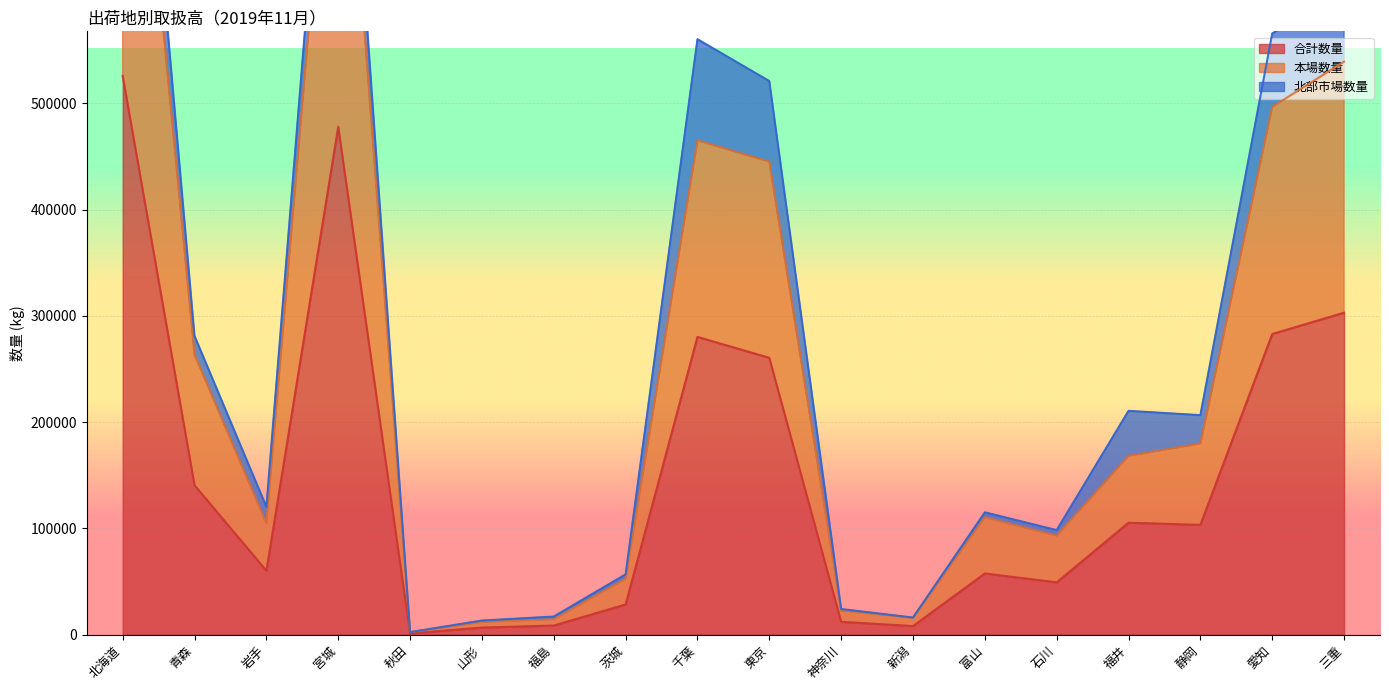

Does the chart display data point markers on the line(s)?

No